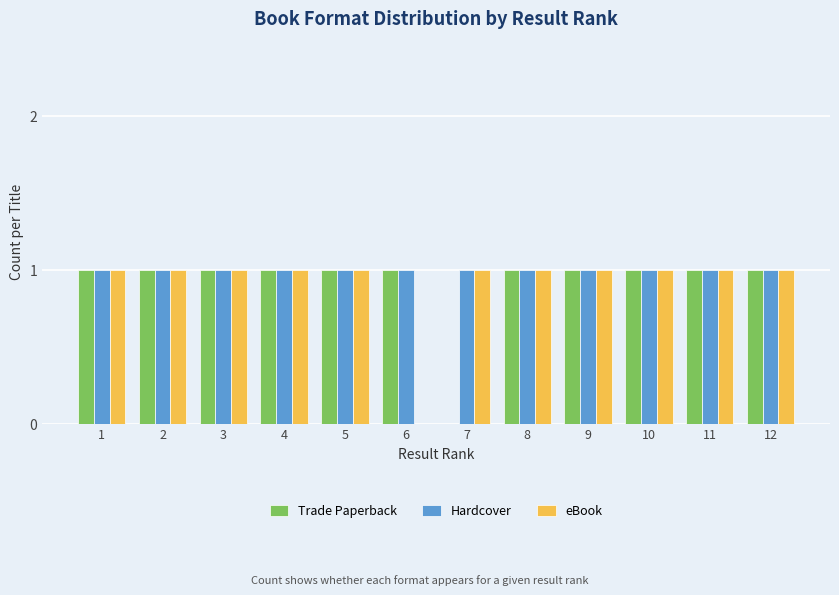

What is the sum of all eBook values?

11